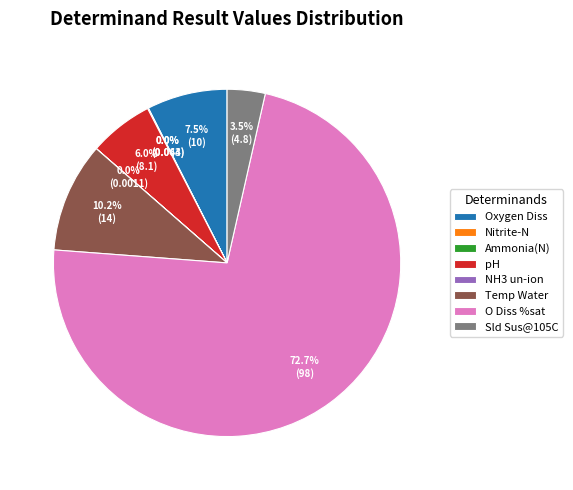

What is the ratio of the value at Sld Sus@105C to the value at Oxygen Diss?

0.5